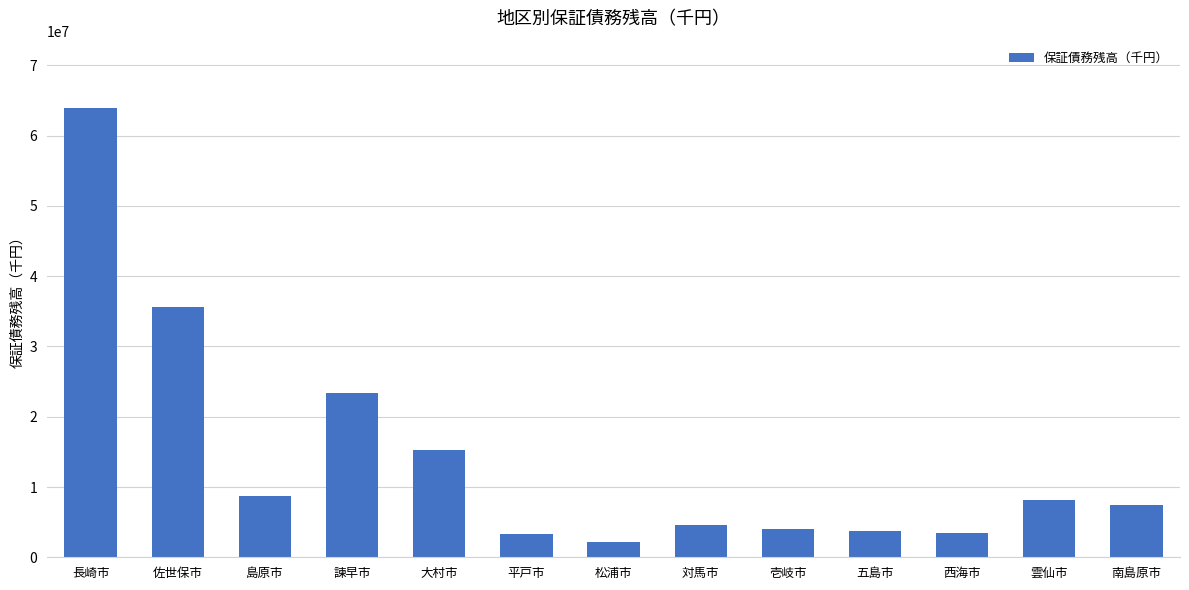

What is the minimum value shown in the chart?

2183911.0